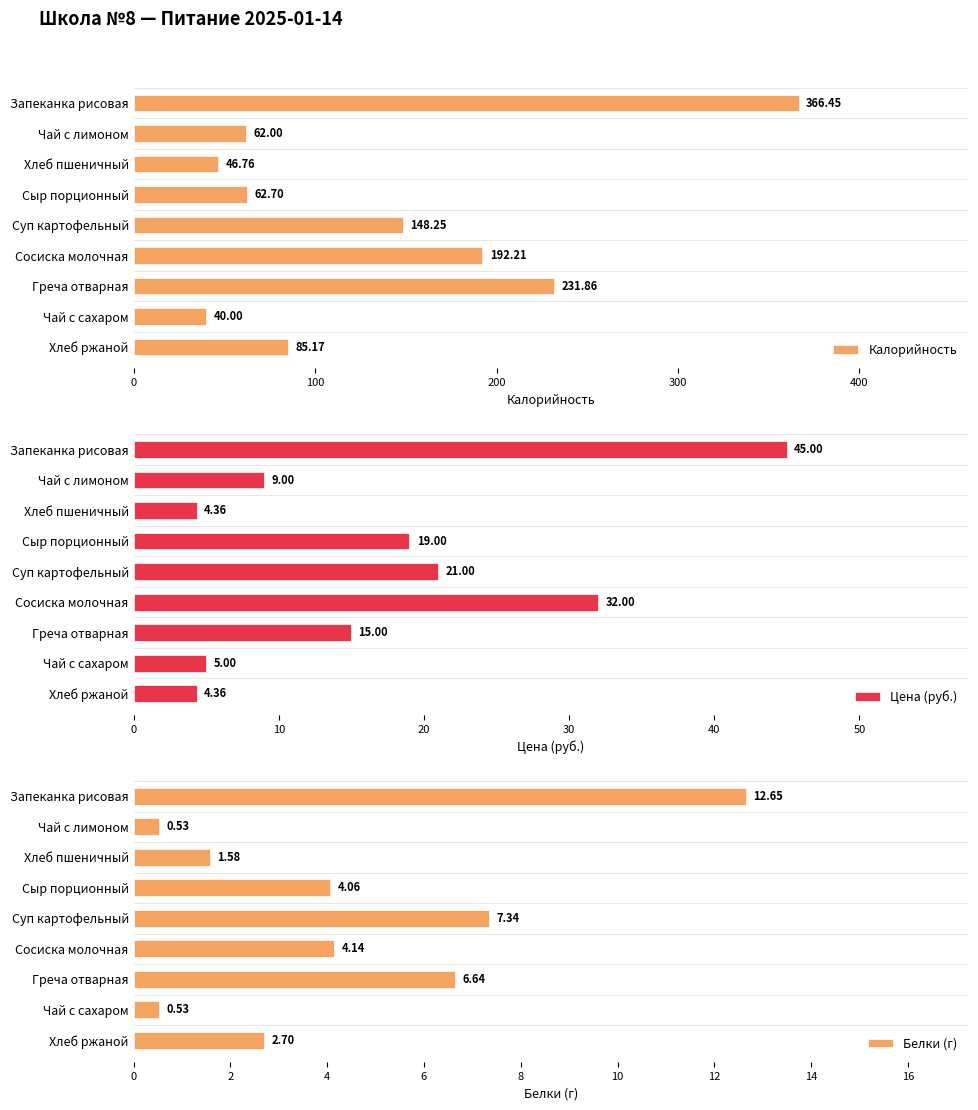

How many bars are there in each group?

3